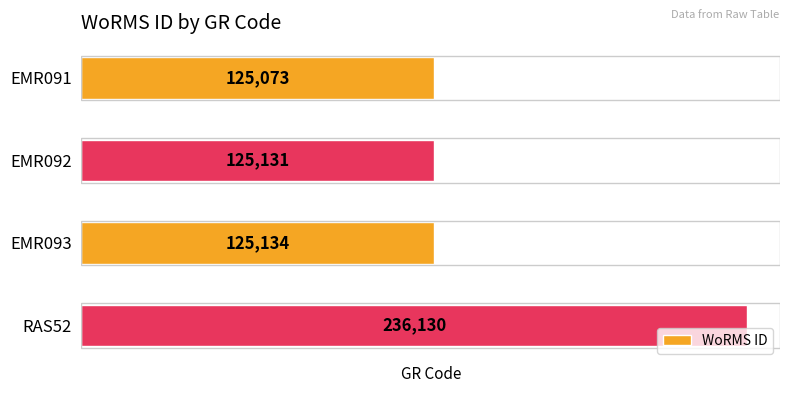

Where is the data nearest to the value 180601?

EMR093